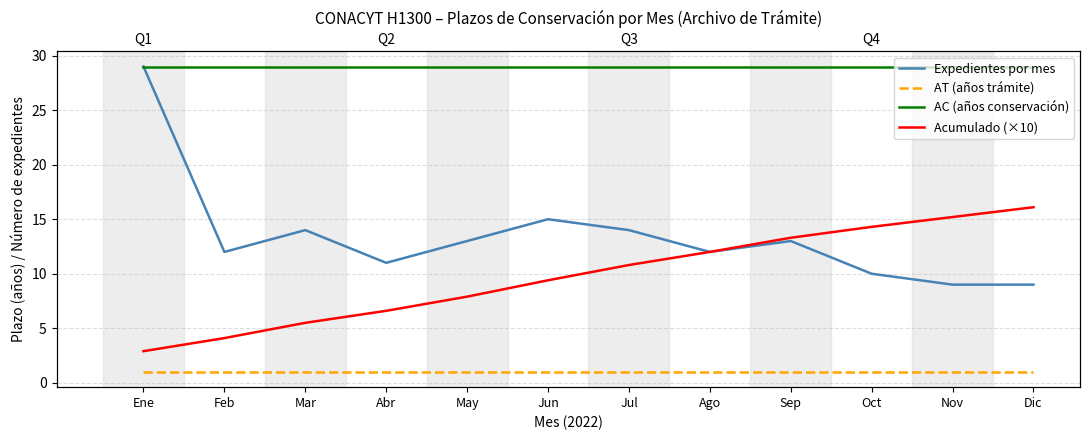

Which label corresponds to the smallest value in the chart?

Ene